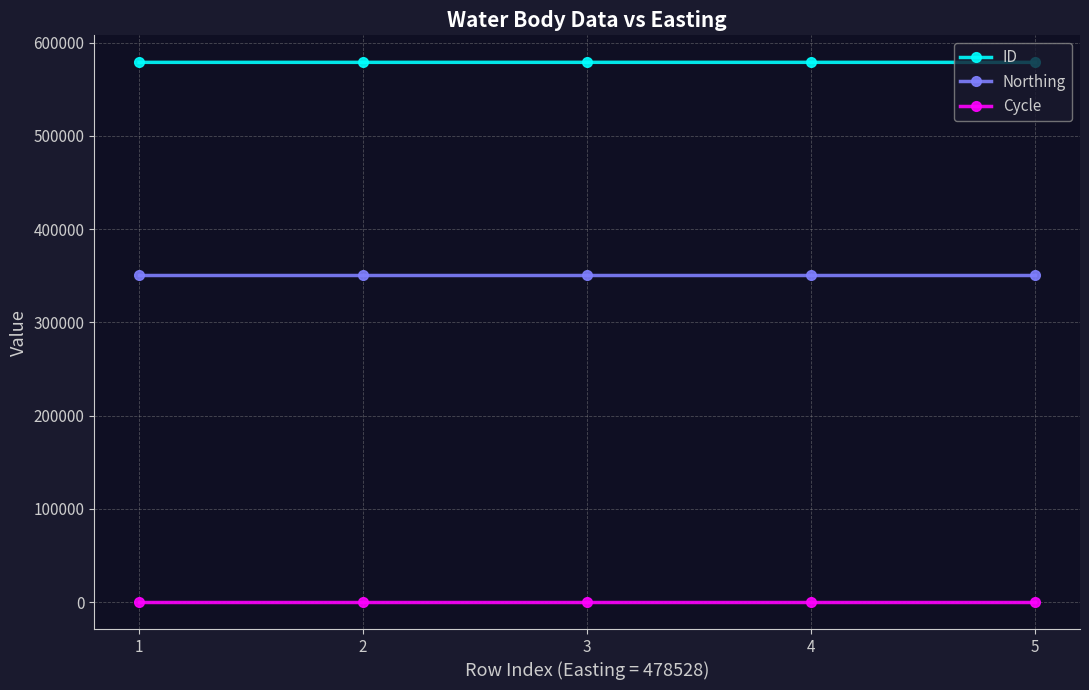

The value of ID at 2 is 838570. True or false?

False